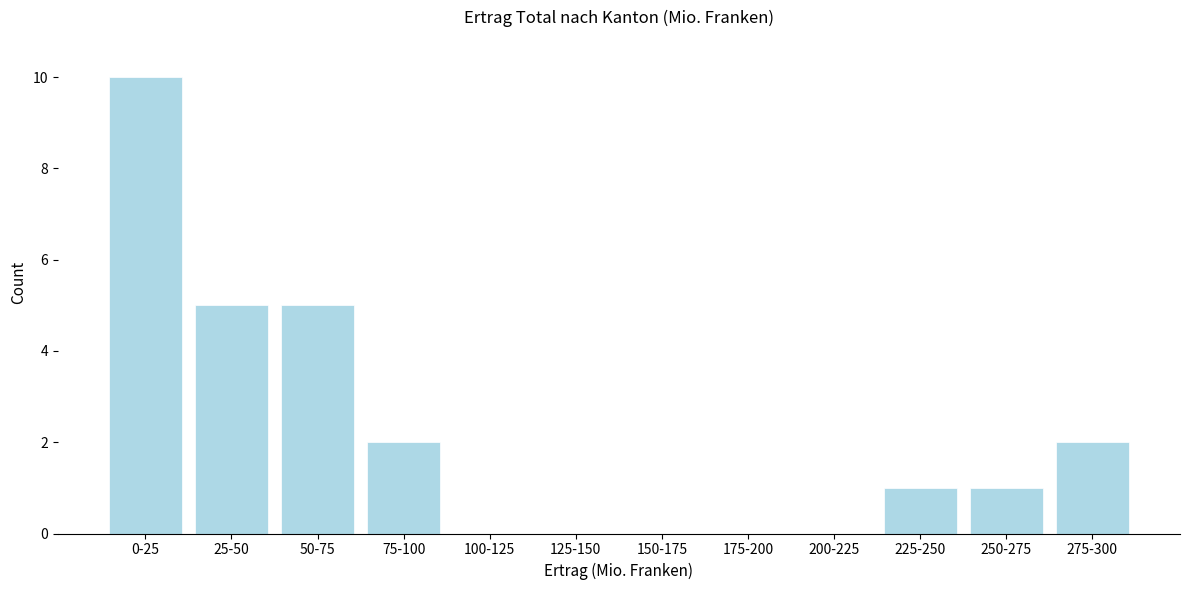

Reading left to right, transcribe all the data shown in this chart.

0-25=10	25-50=5	50-75=5	75-100=2	100-125=0	125-150=0	150-175=0	175-200=0	200-225=0	225-250=1	250-275=1	275-300=2